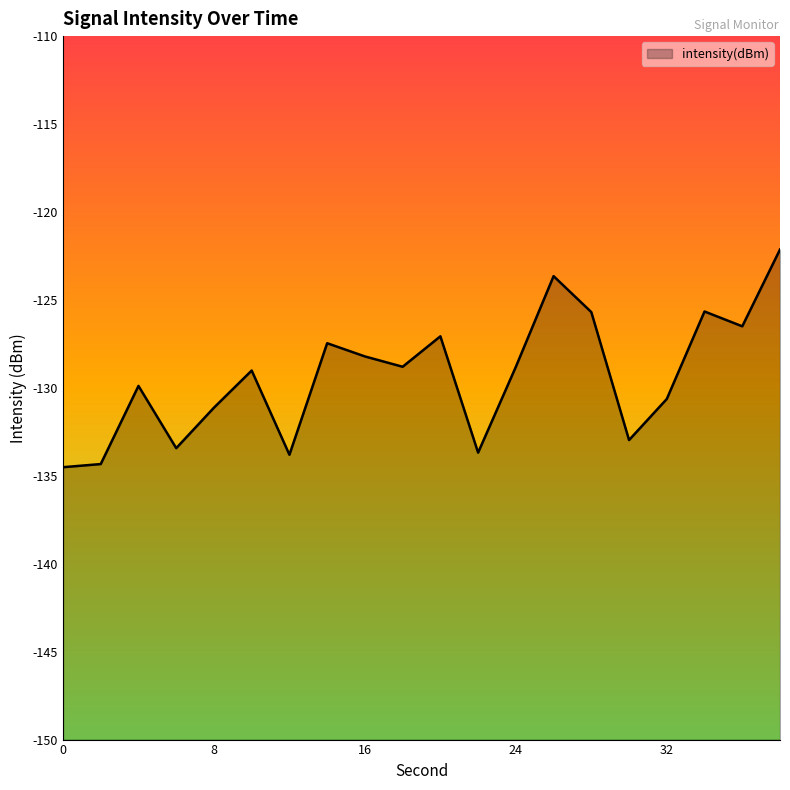

What is the value of the 10th point from the left?

-128.8